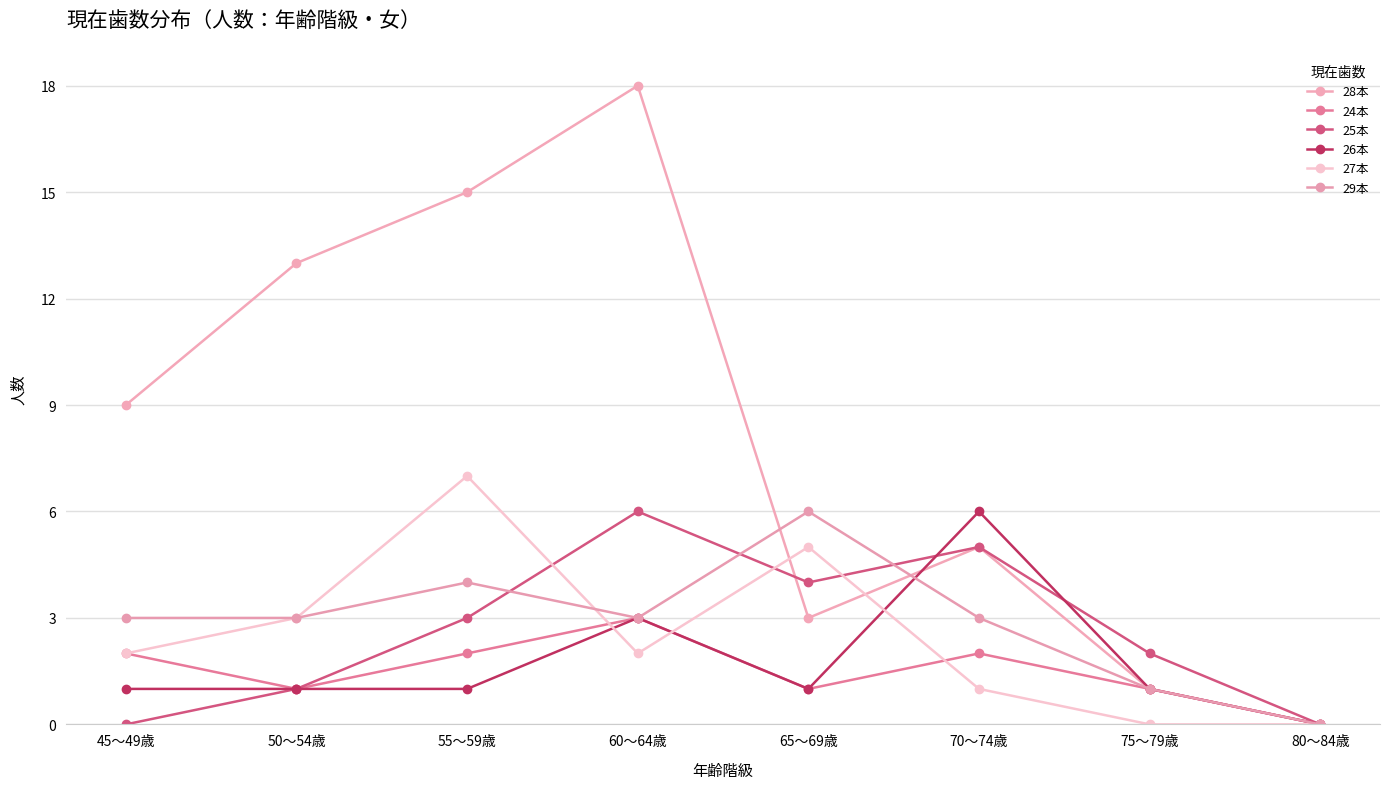

What is the greatest value displayed?

18